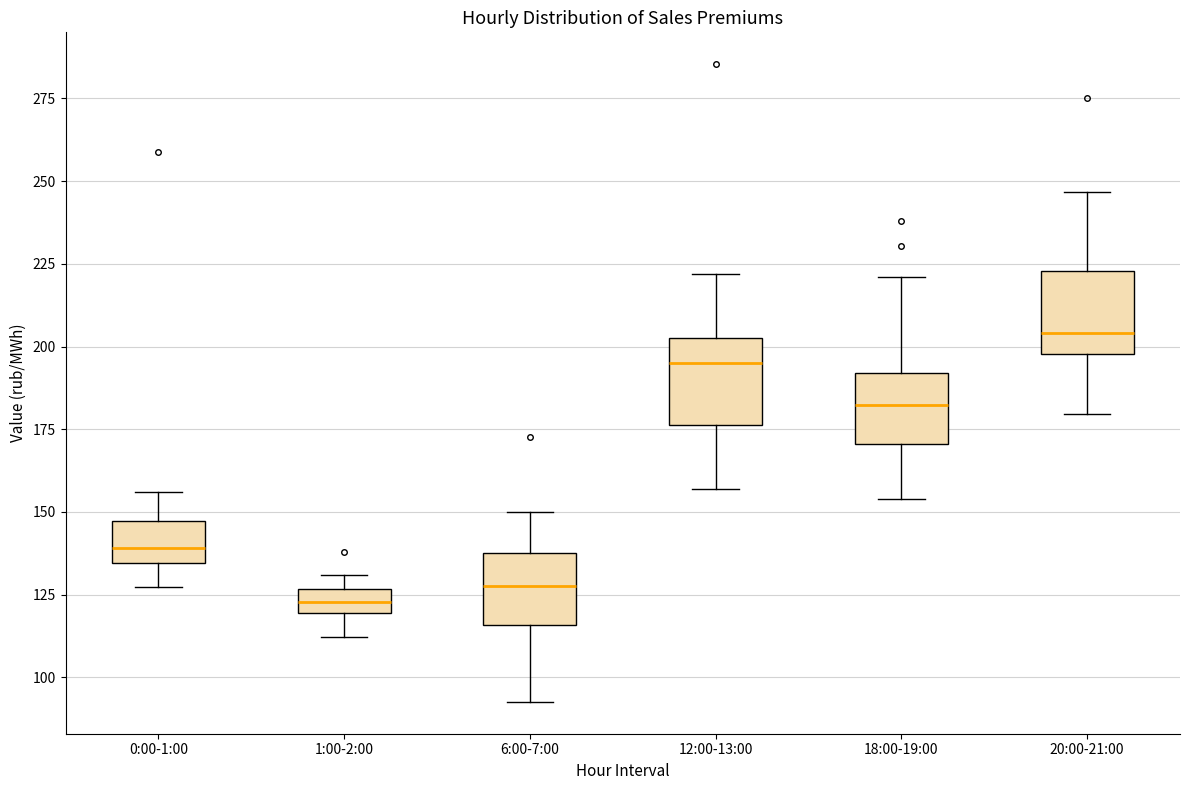

Which box has the highest median line?

20:00-21:00